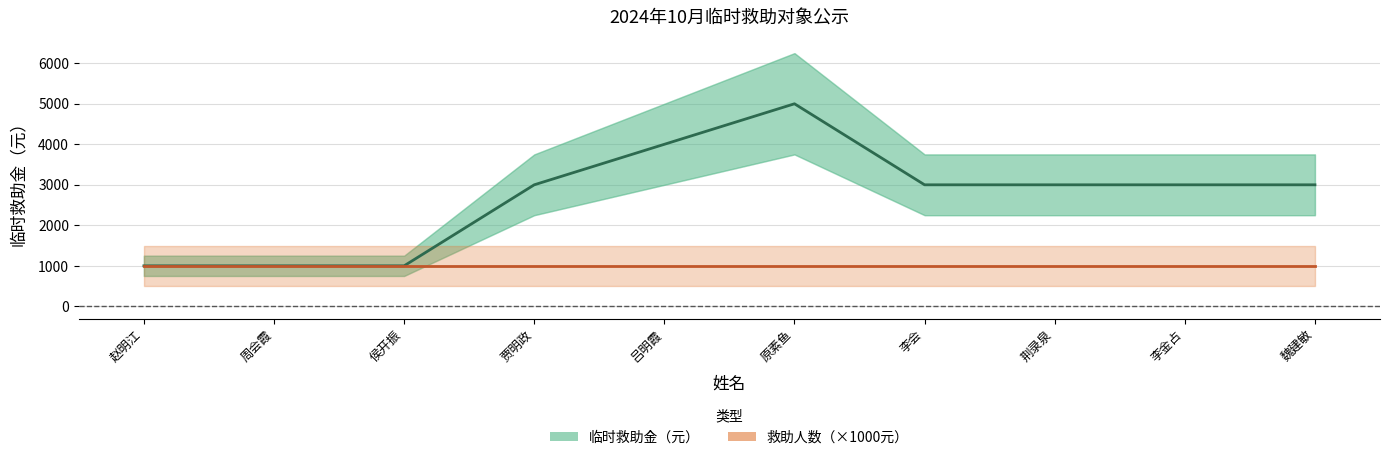

Rank the series by their average value, from lowest to highest.

救助人数（×1000元）, 临时救助金（元）